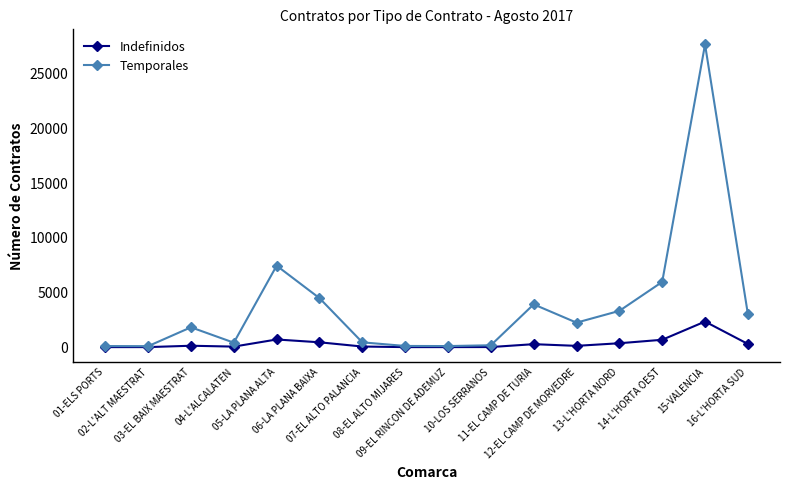

Which series has the widest spread of values?

Temporales